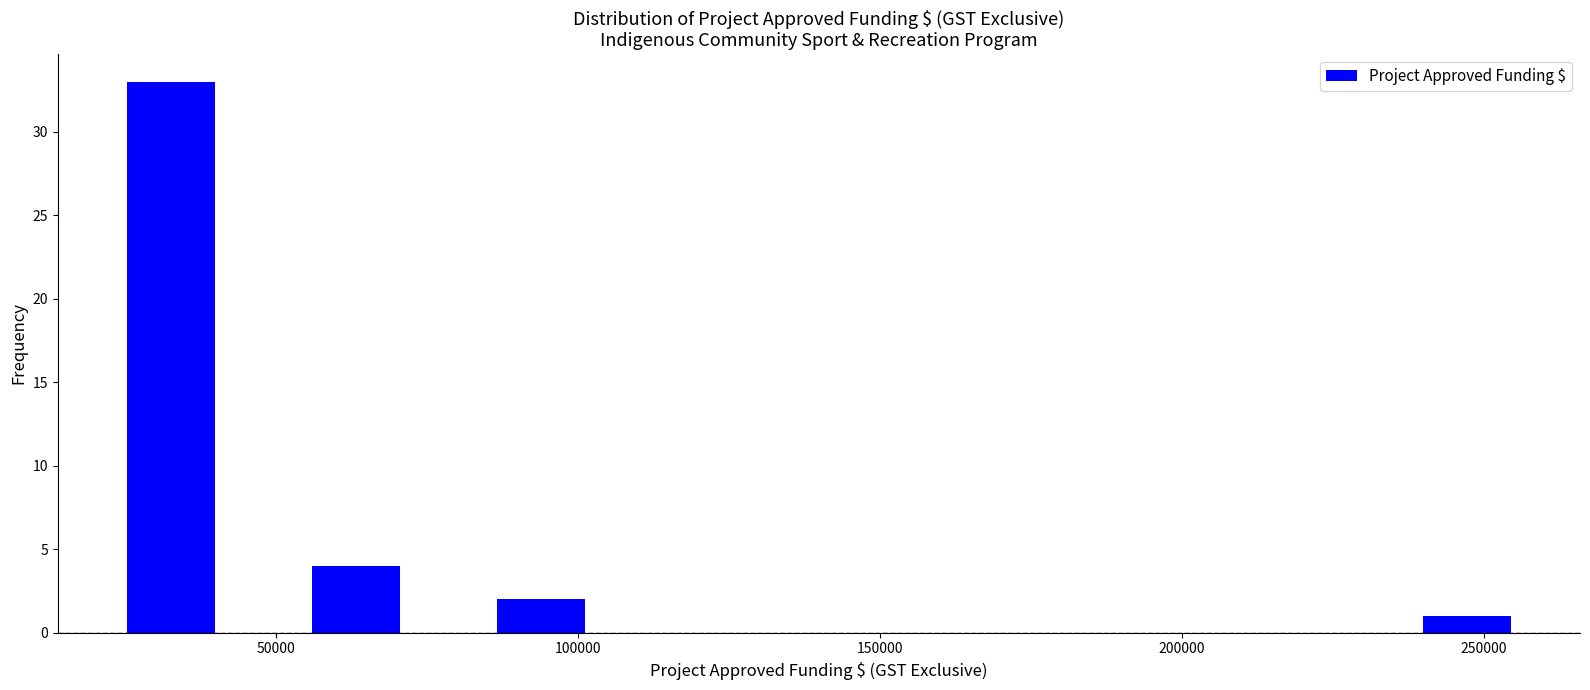

Read against the x-axis, roughly where is the centre of the tallest bar?

35000